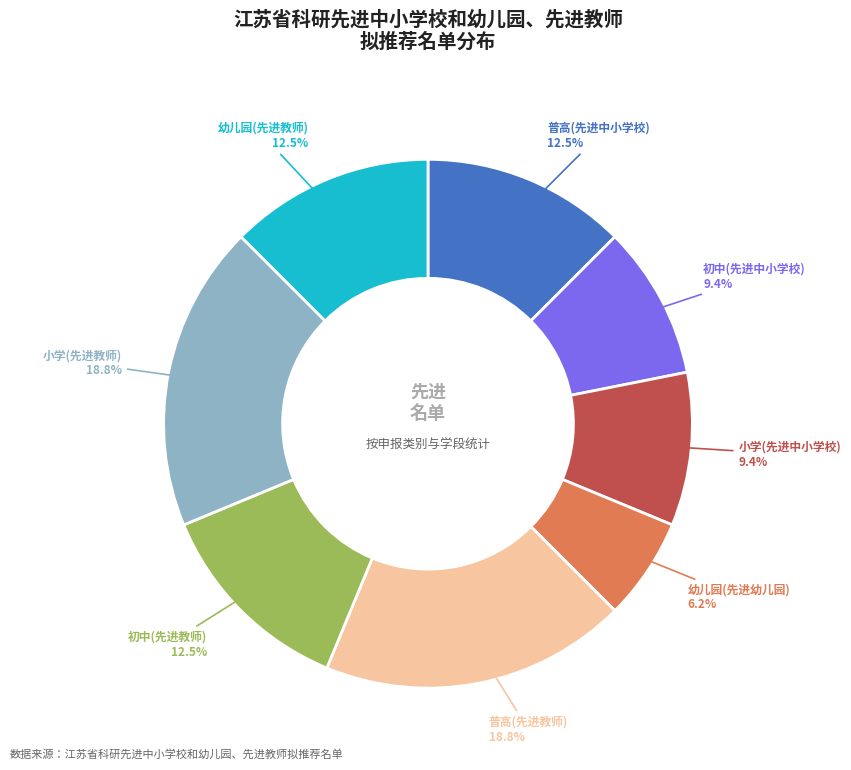

Which category has the smallest portion of the pie?

幼儿园(先进幼儿园)